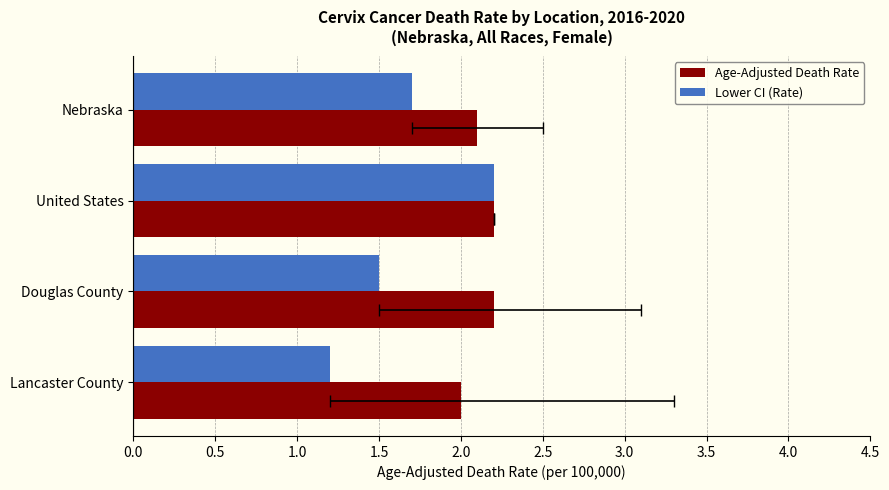

How many Age-Adjusted Death Rate values are between 2 and 3?

4